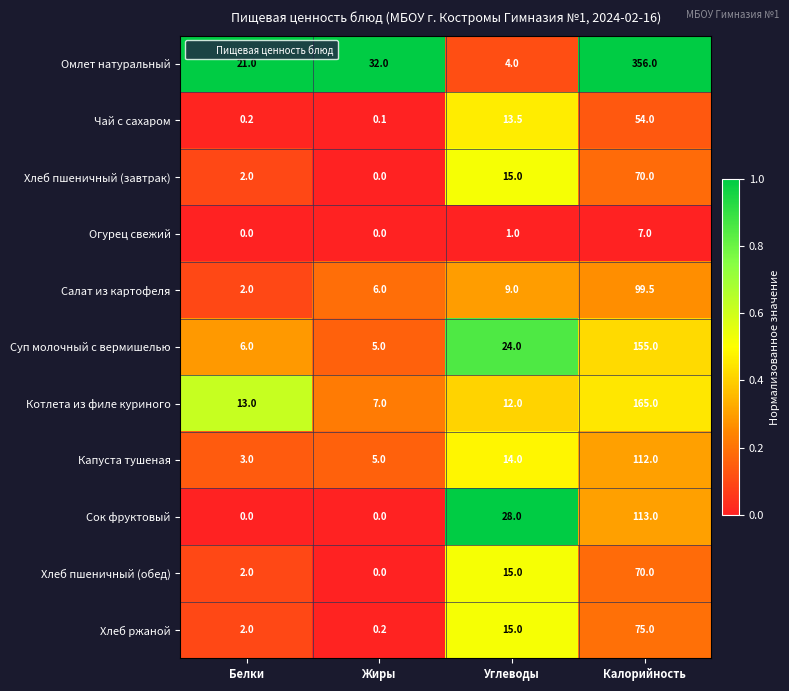

Which series changed the most between Белки and Калорийность?

Омлет натуральный